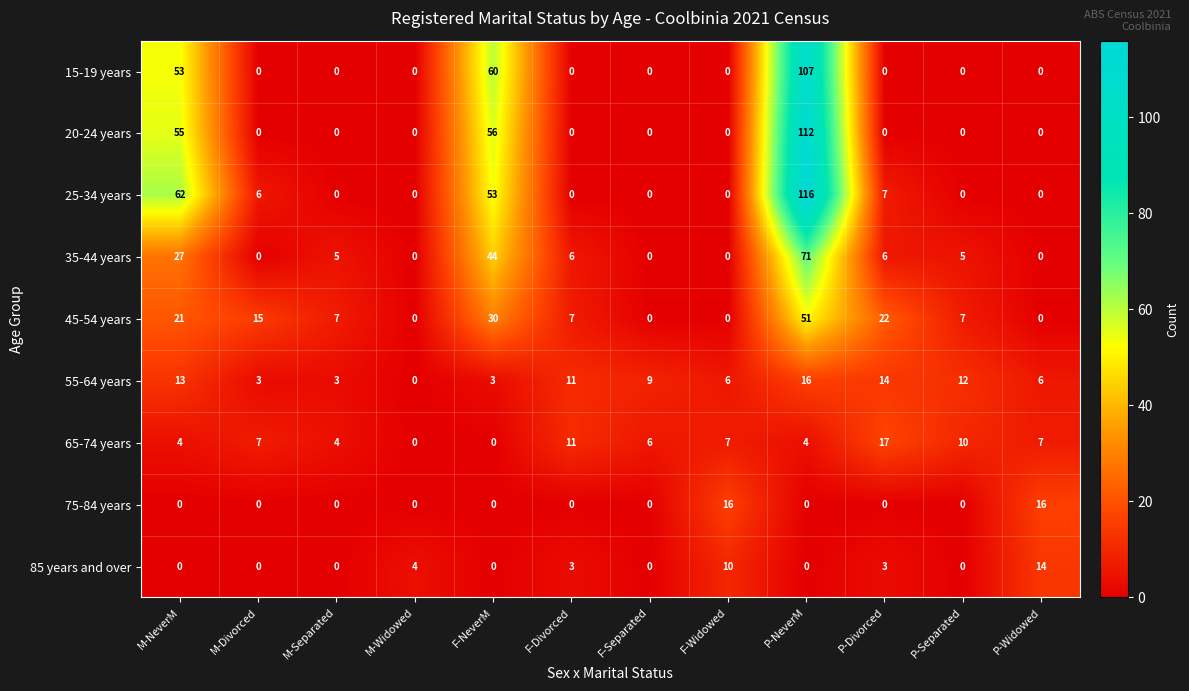

Which series has the largest total across all categories?

25-34 years